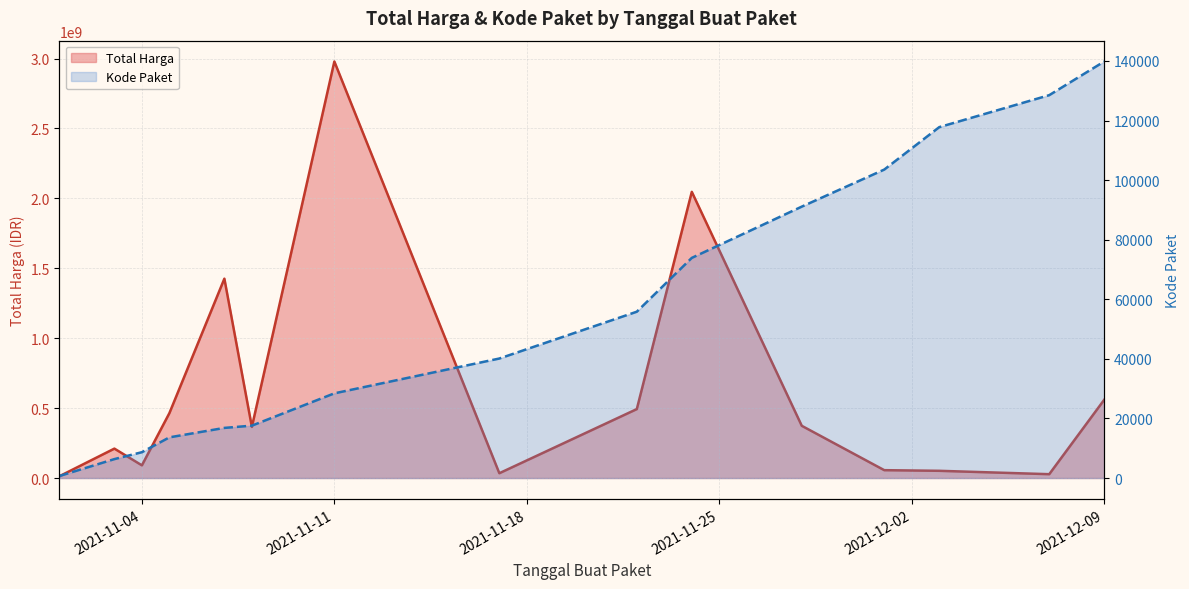

What is the sum of all Total Harga values?

9190677985